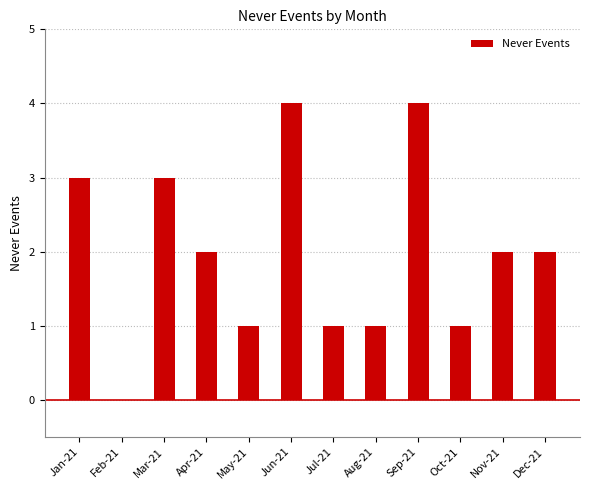

Count the values in the range 1 to 3.

9